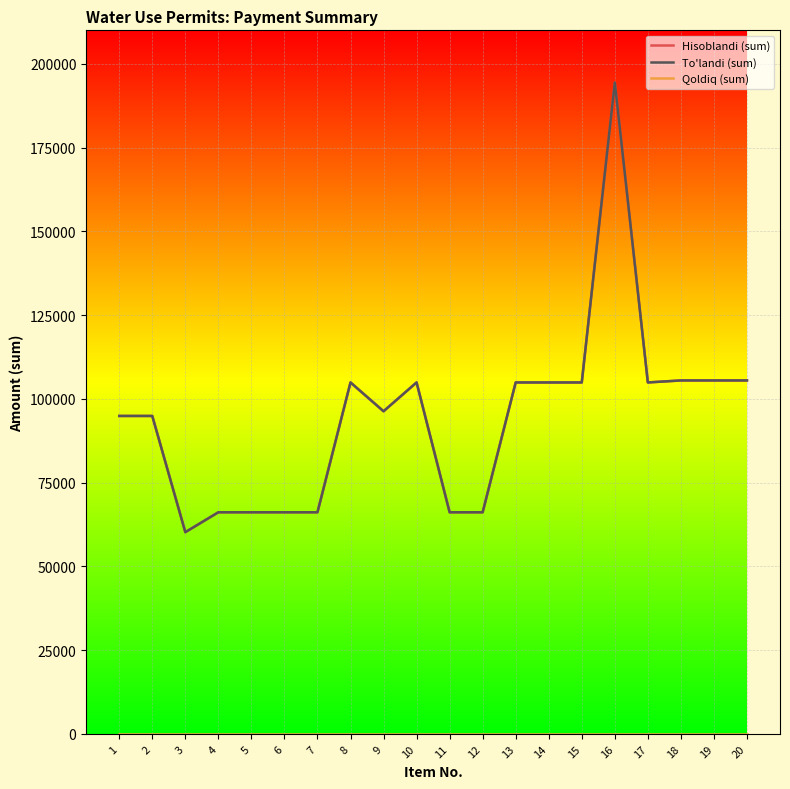

True or false: To'landi (sum) and Qoldiq (sum) intersect in this chart.

False